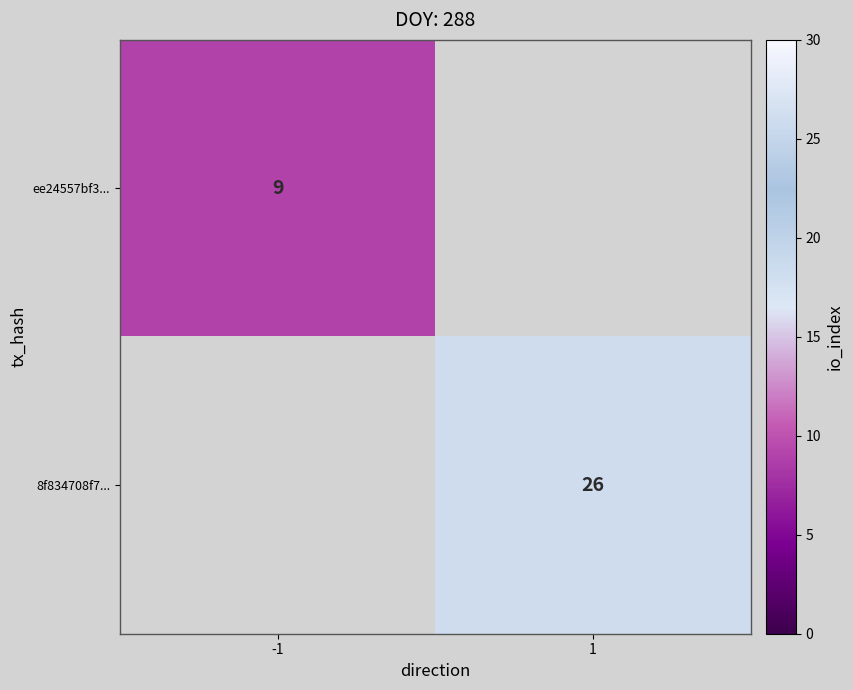

What is the smallest value displayed?

9.0